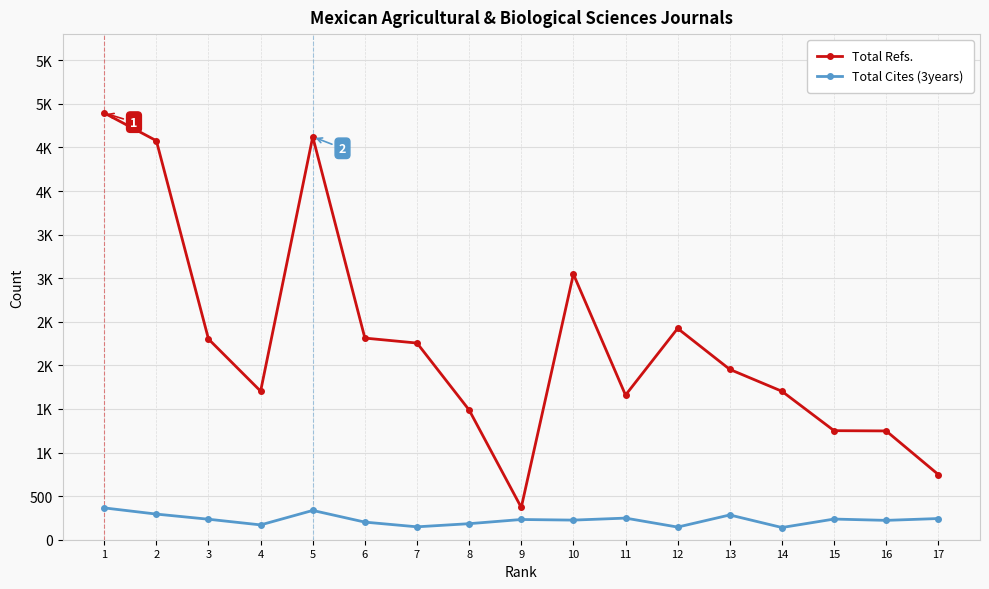

Reading left to right, list all the values displayed in this chart.

Total Refs.: 1=4895	2=4577	3=2302	4=1704	5=4622	6=2313	7=2256	8=1488	9=370	10=3047	11=1659	12=2424	13=1954	14=1703	15=1251	16=1248	17=748
Total Cites (3years): 1=365	2=294	3=235	4=170	5=336	6=202	7=148	8=184	9=232	10=225	11=248	12=145	13=284	14=140	15=237	16=222	17=243